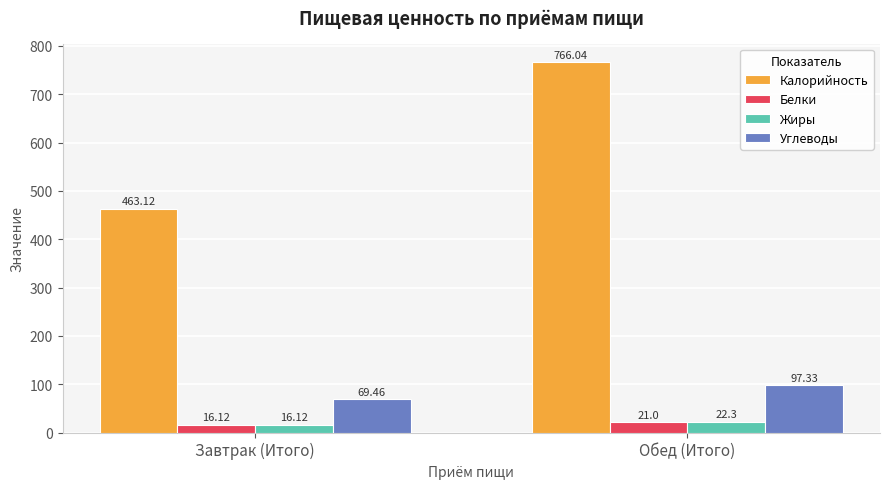

What is the average value of the Белки series?

18.6